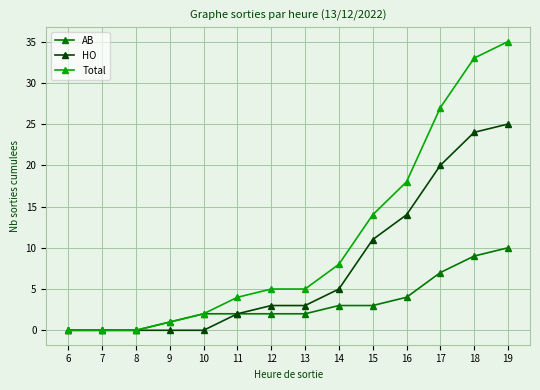

What is the greatest value displayed?

35